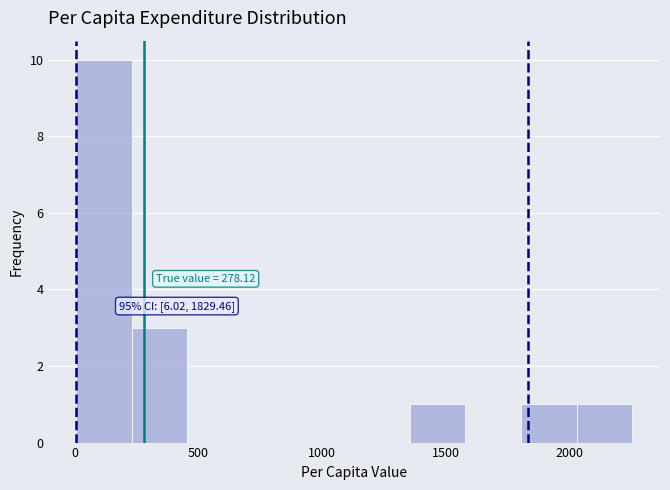

Which range on the x-axis has the tallest bar?

0 to 250